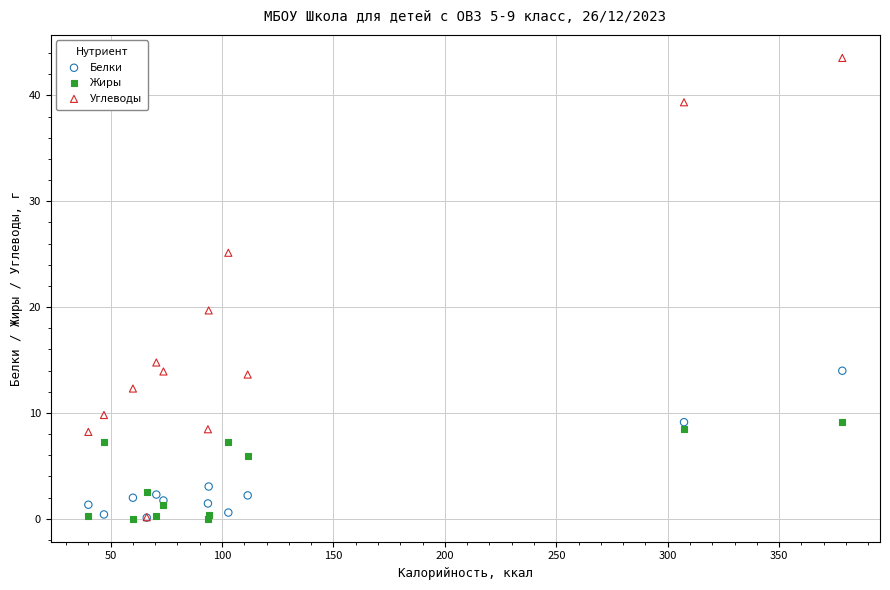

In the Жиры series, what Y value is closest to 4?

2.5